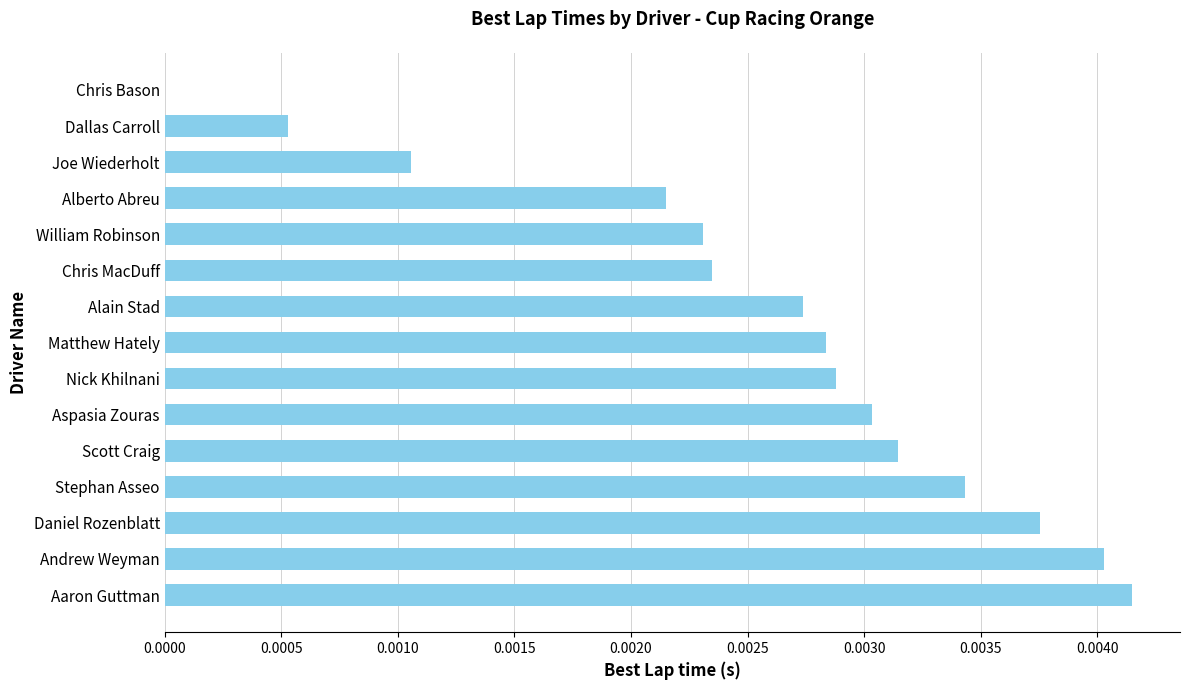

Are the bars horizontal?

Yes